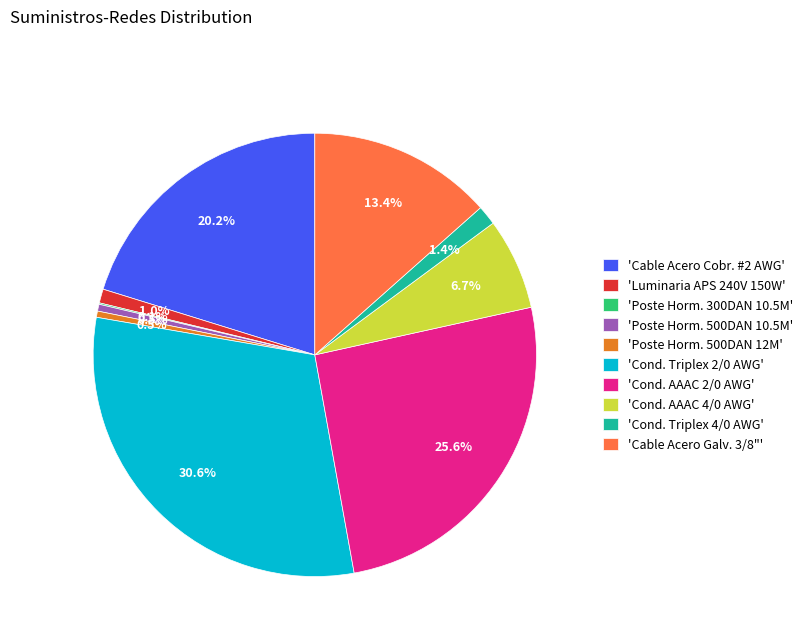

Which has a higher value, 'Cond. Triplex 2/0 AWG' or 'Poste Horm. 500DAN 12M'?

'Cond. Triplex 2/0 AWG'